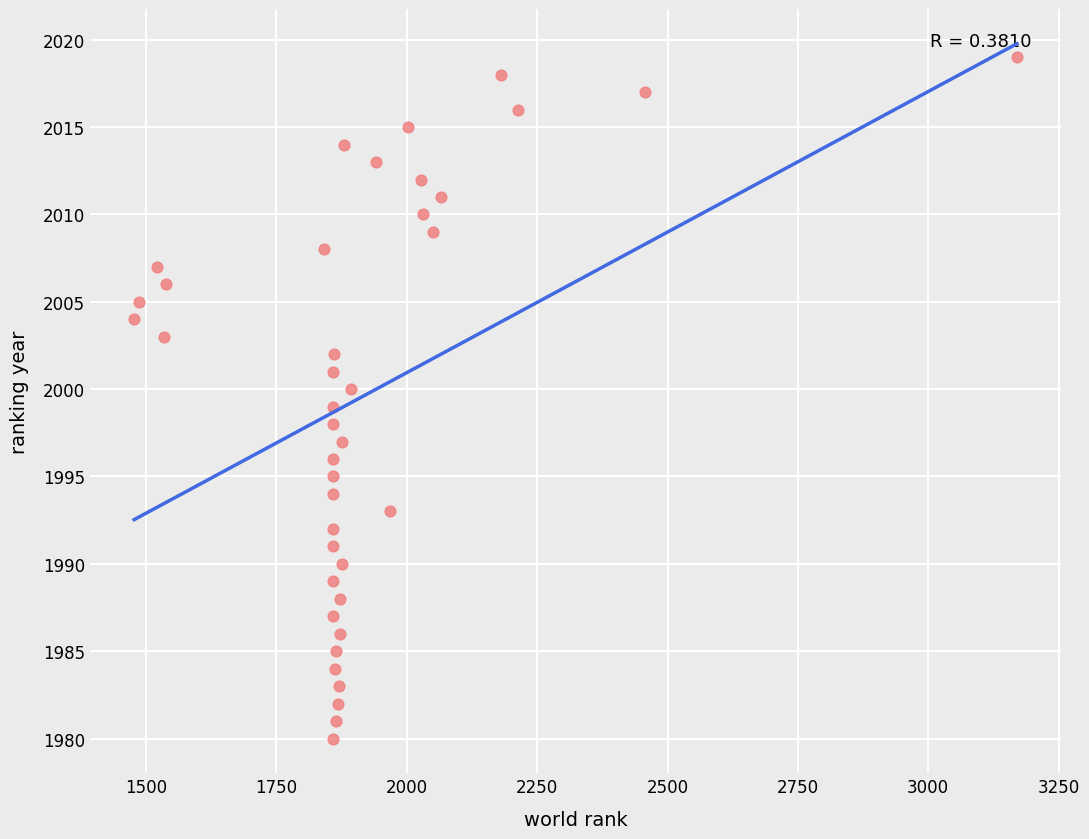

What is the range of X values (max minus min)?

1693